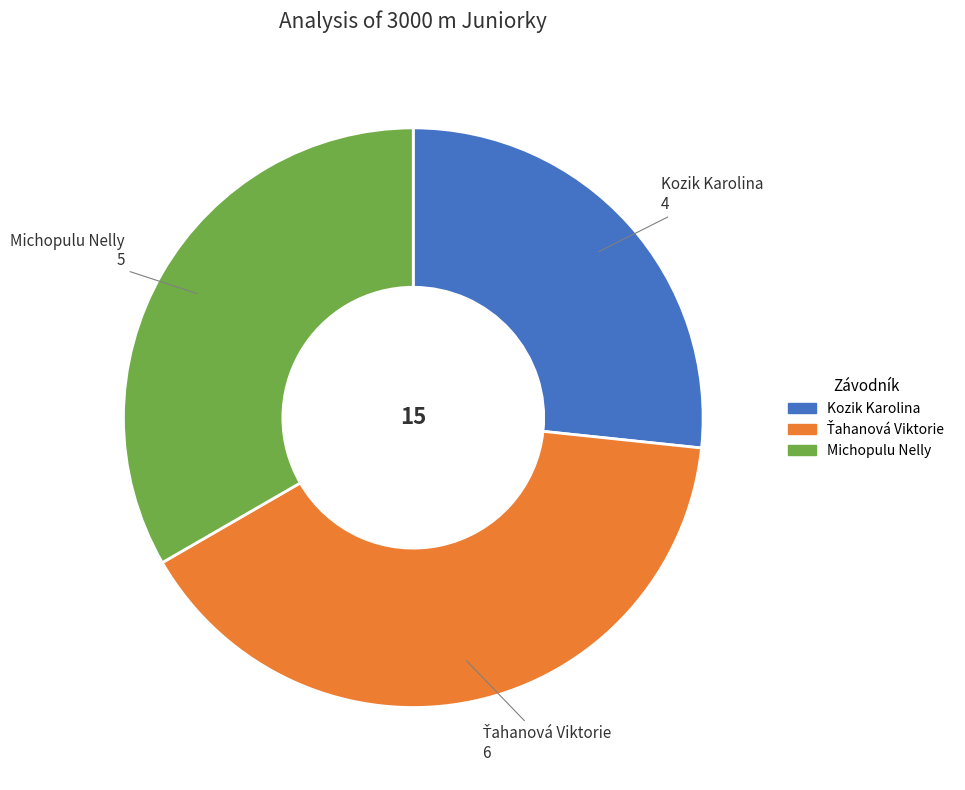

What is the smallest slice in the pie chart?

Kozik Karolina